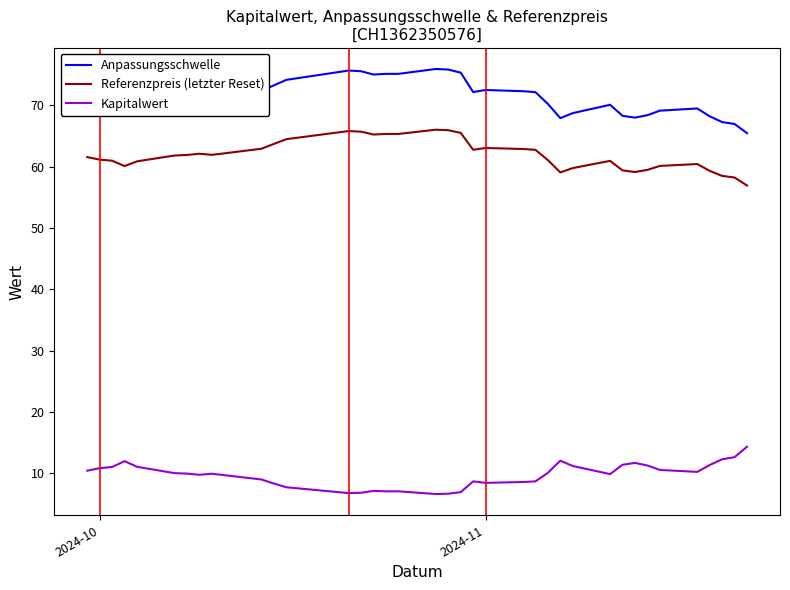

Does the chart have visible grid lines?

No